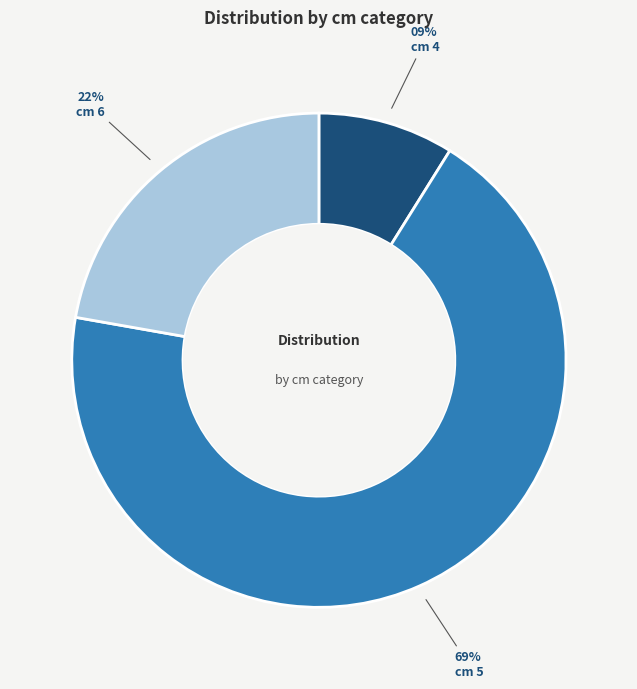

Rank the categories by value from highest to lowest.

cm 5, cm 6, cm 4